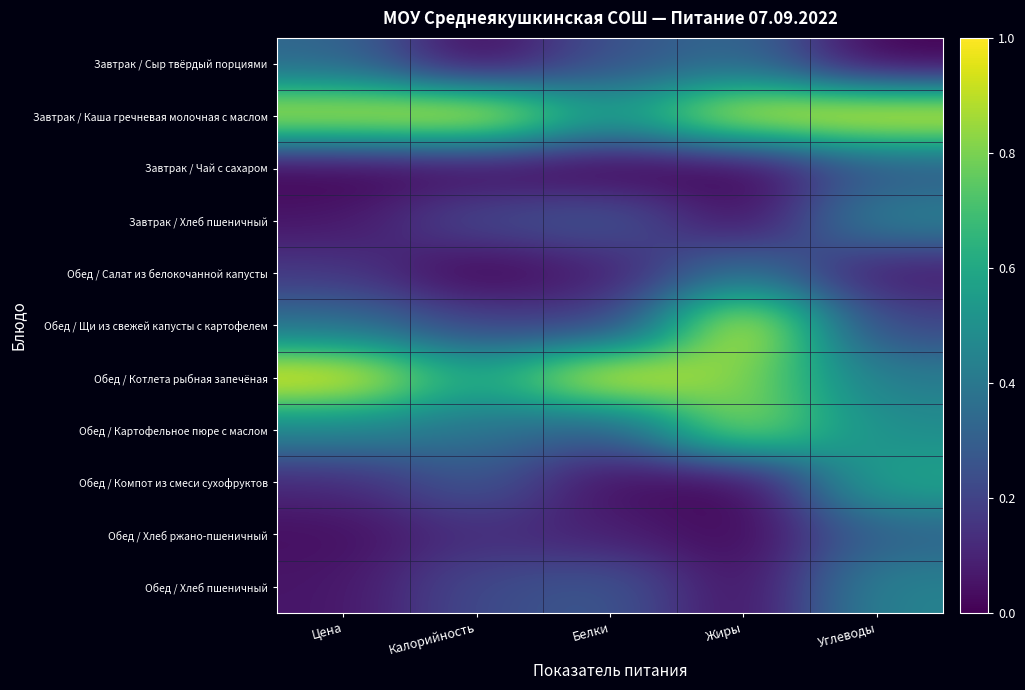

Count the number of data series in this chart.

11